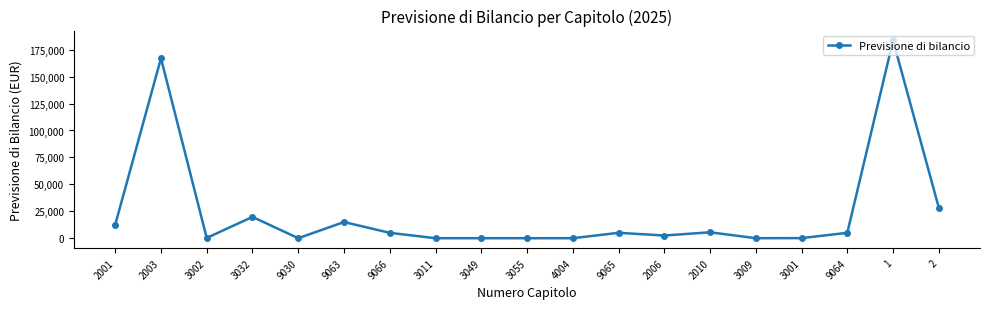

True or false: the data has more than 1 interior local peaks.

True